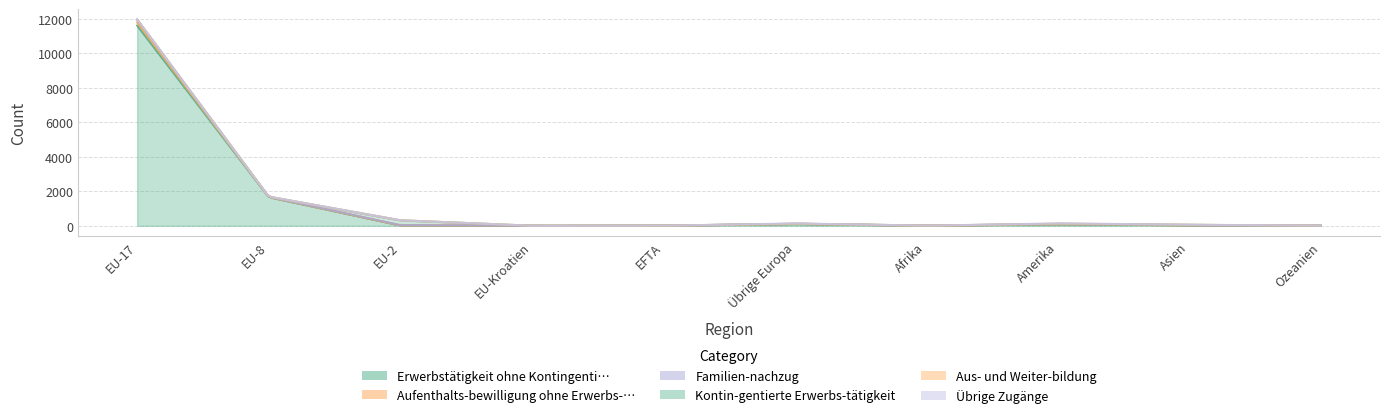

Which series has the largest range (max minus min)?

Erwerbstätigkeit ohne Kontingenti…